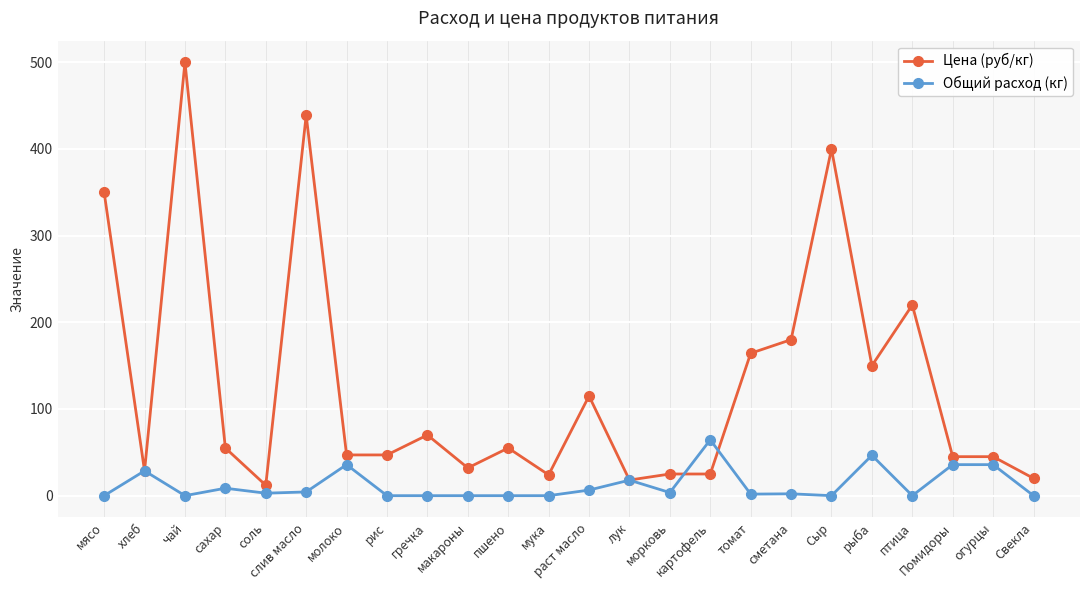

At which category does Общий расход (кг) reach its first local valley?

чай